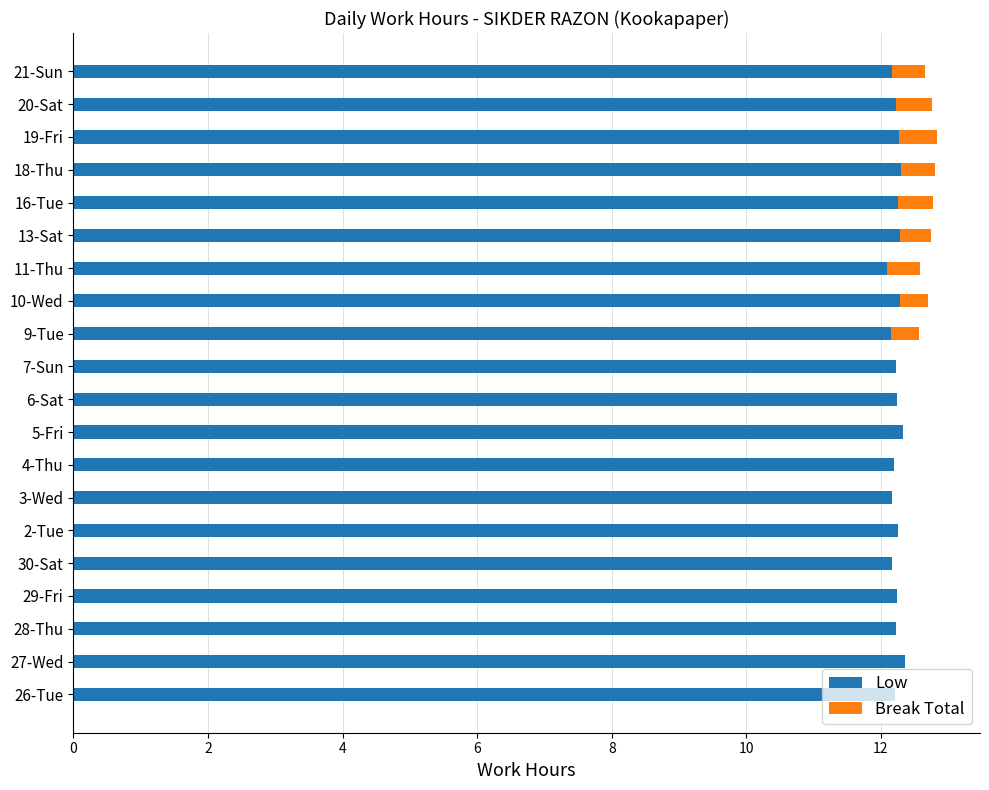

The value of Low at 6-Sat is 12.2. True or false?

True